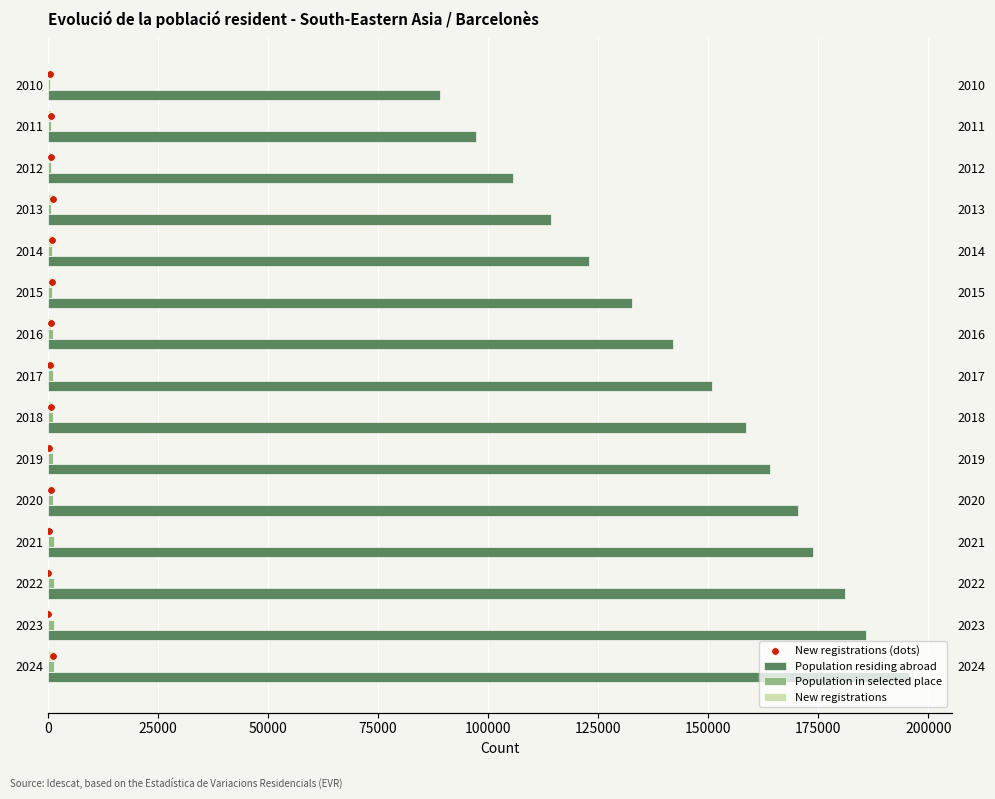

What are all the series names shown in the legend?

Population residing abroad, Population in selected place, New registrations, New registrations (dots)